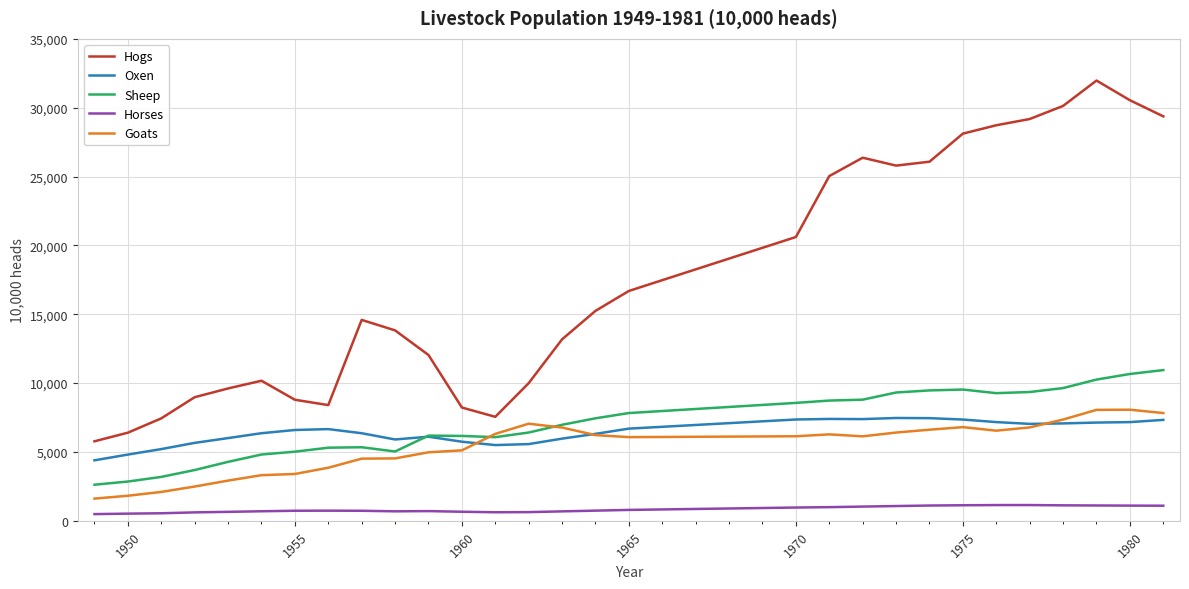

What is the highest value of the Sheep series?

10946.6